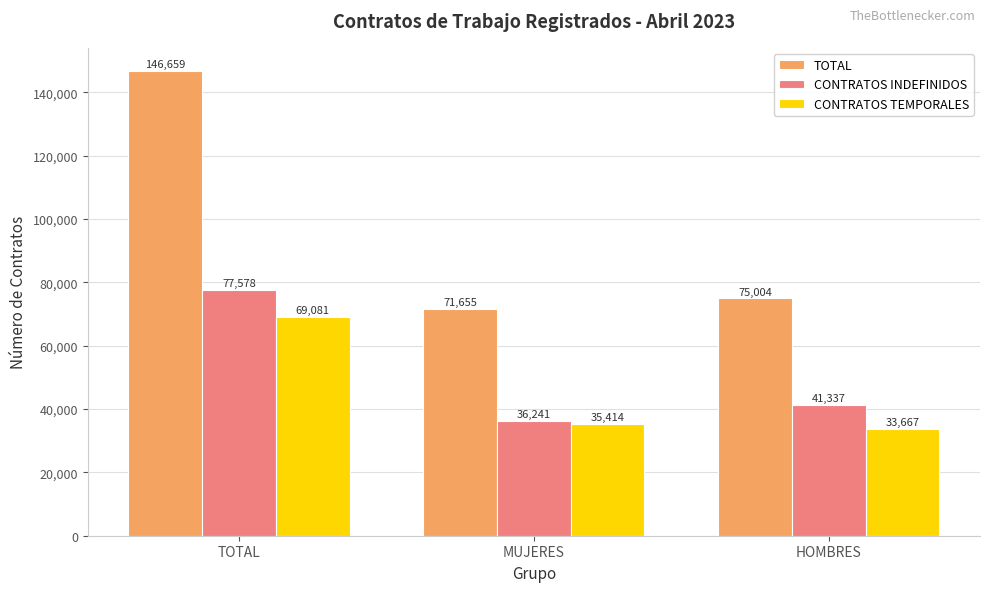

Which category has the highest value in the TOTAL series?

TOTAL